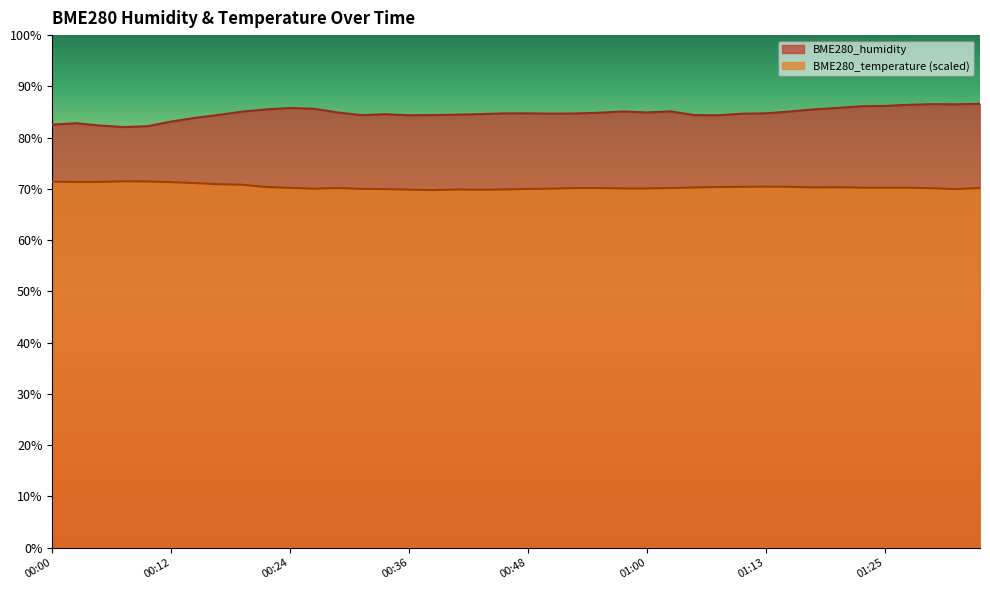

List the series in order of their overall mean, lowest first.

BME280_temperature (scaled), BME280_humidity